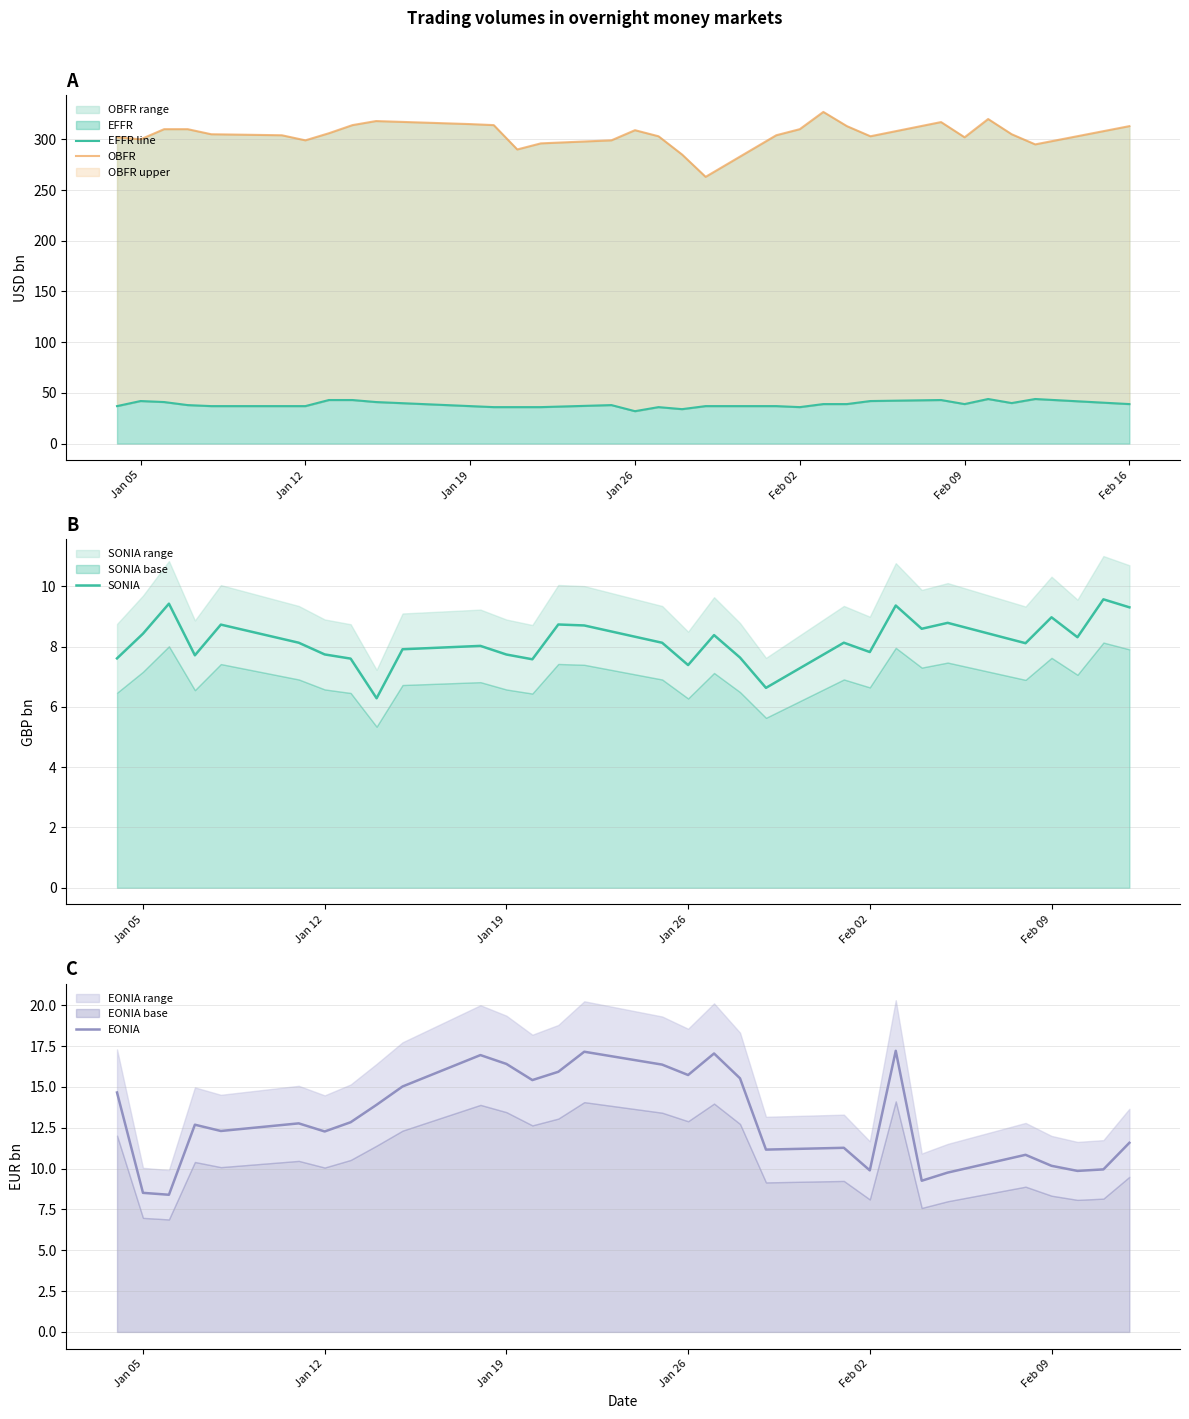

Is it true that SONIA equals 12.5 at Jan 26?

False